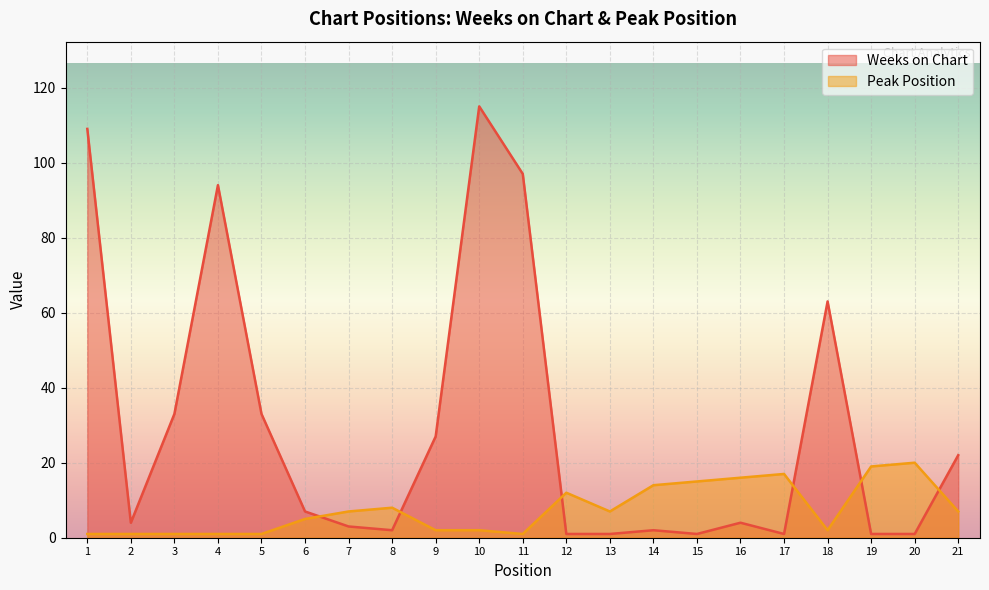

After their last crossing, which series has the higher values: Weeks on Chart or Peak Position?

Weeks on Chart